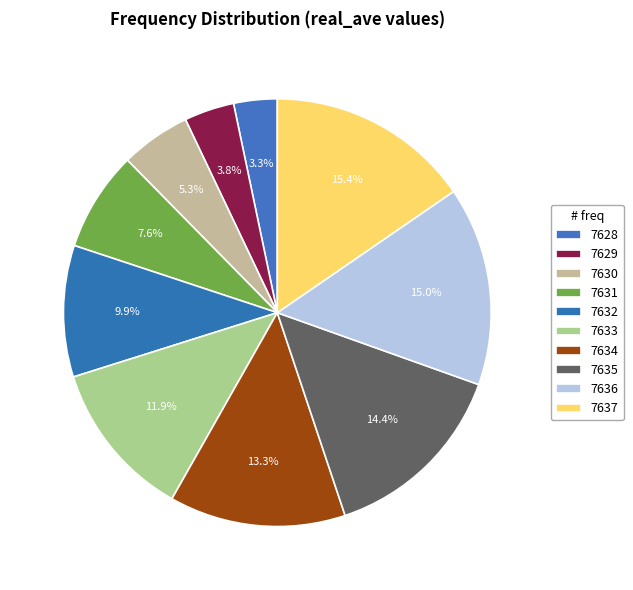

To the nearest percent, what percentage of the pie is 7634?

13%